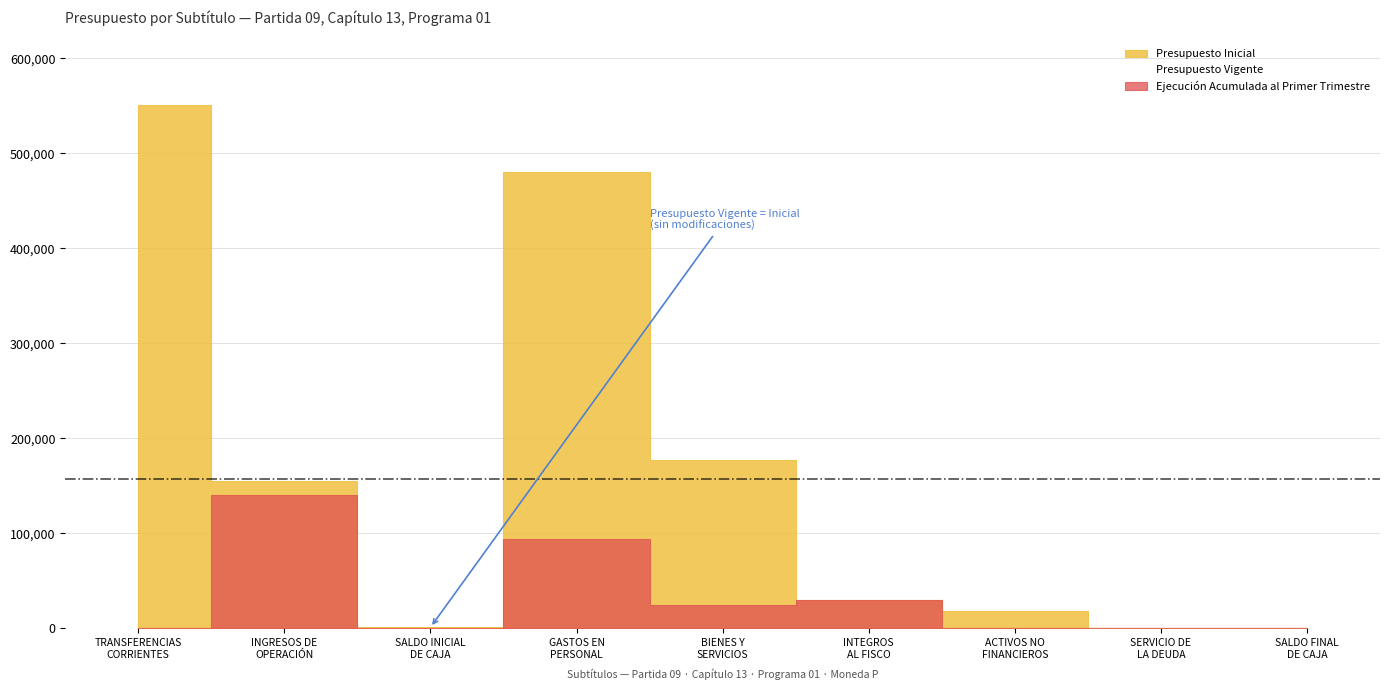

In Presupuesto Vigente, how many points are higher than both neighbors (excluding endpoints)?

1